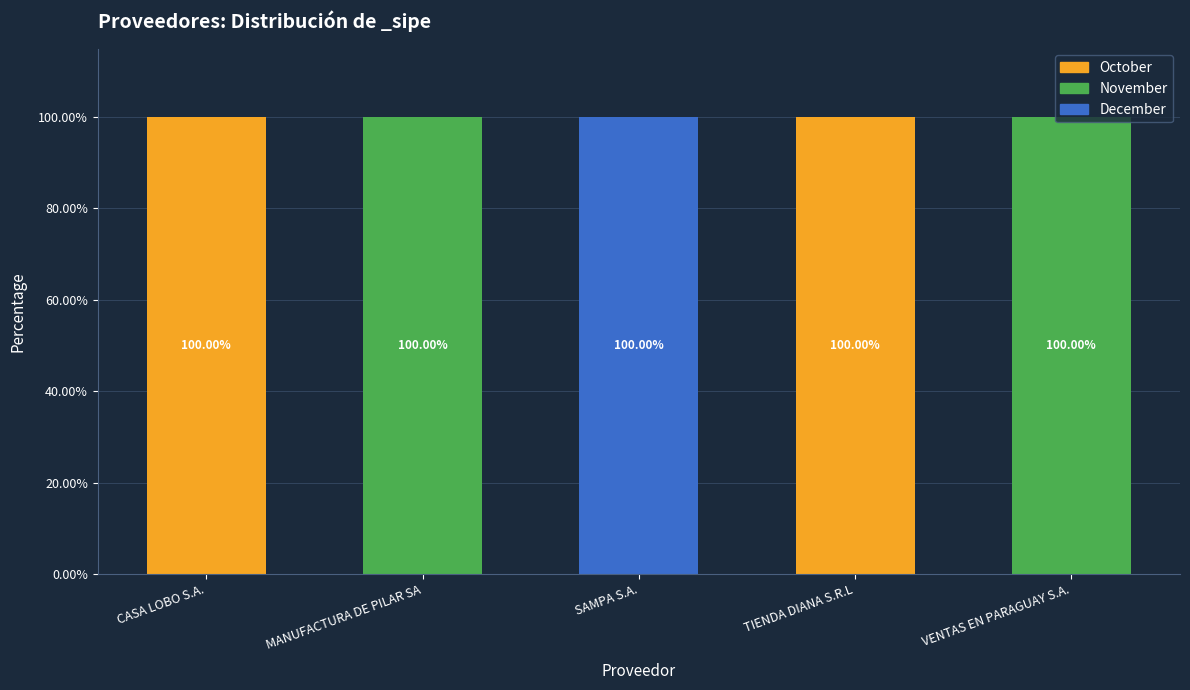

What are all the series names shown in the legend?

October, November, December